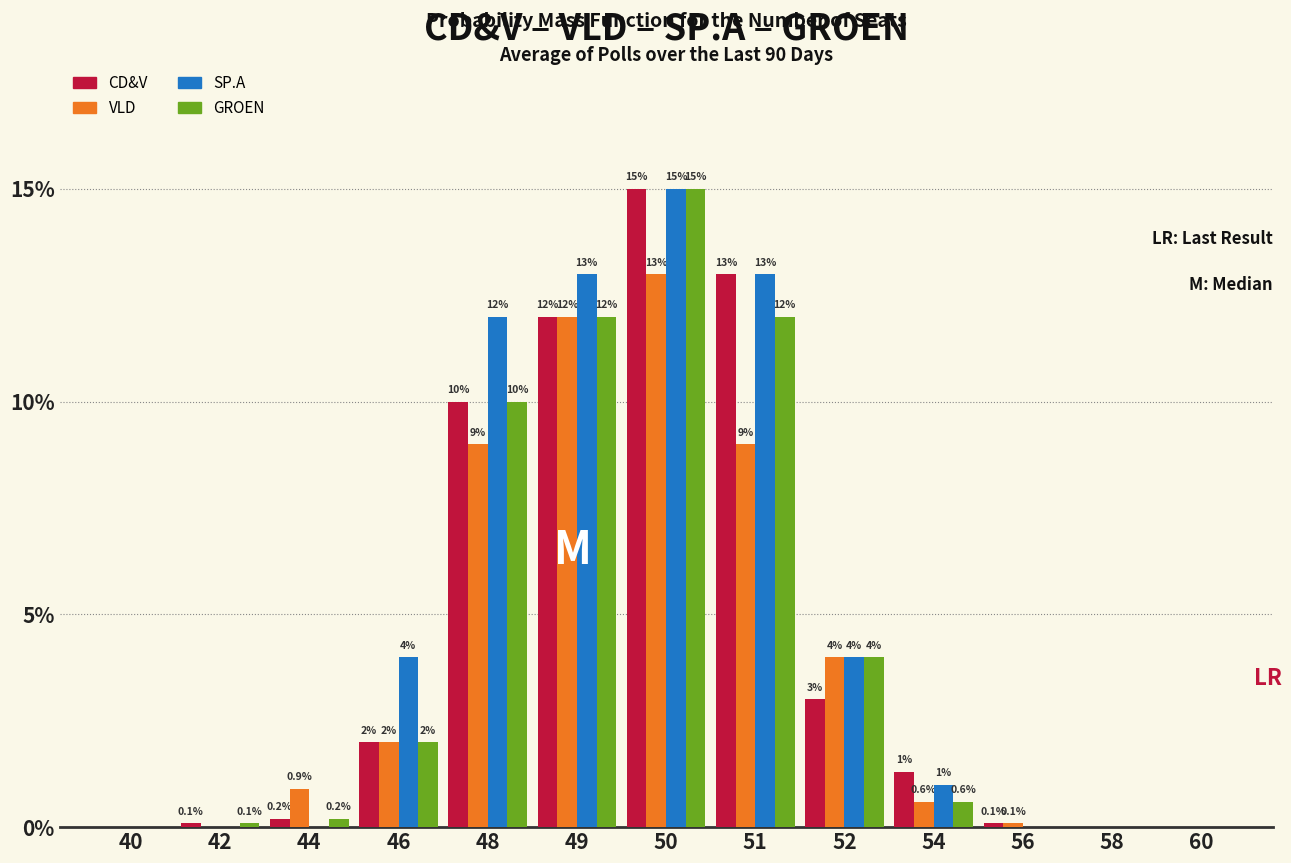

Reading left to right, list all the values displayed in this chart.

CD&V: 40=0.0	42=0.1	44=0.2	46=2.0	48=10.0	49=12.0	50=15.0	51=13.0	52=3.0	54=1.3	56=0.1	58=0.0	60=0.0
VLD: 40=0.0	42=0.0	44=0.9	46=2.0	48=9.0	49=12.0	50=13.0	51=9.0	52=4.0	54=0.6	56=0.1	58=0.0	60=0.0
SP.A: 40=0.0	42=0.0	44=0.0	46=4.0	48=12.0	49=13.0	50=15.0	51=13.0	52=4.0	54=1.0	56=0.0	58=0.0	60=0.0
GROEN: 40=0.0	42=0.1	44=0.2	46=2.0	48=10.0	49=12.0	50=15.0	51=12.0	52=4.0	54=0.6	56=0.0	58=0.0	60=0.0